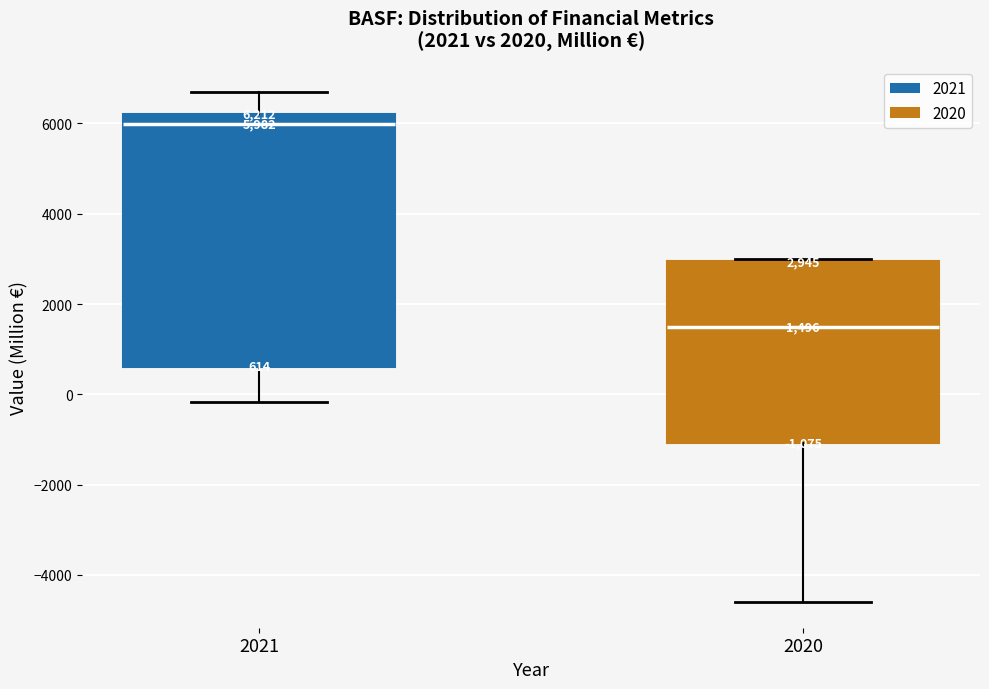

Which box has the highest median line?

2021